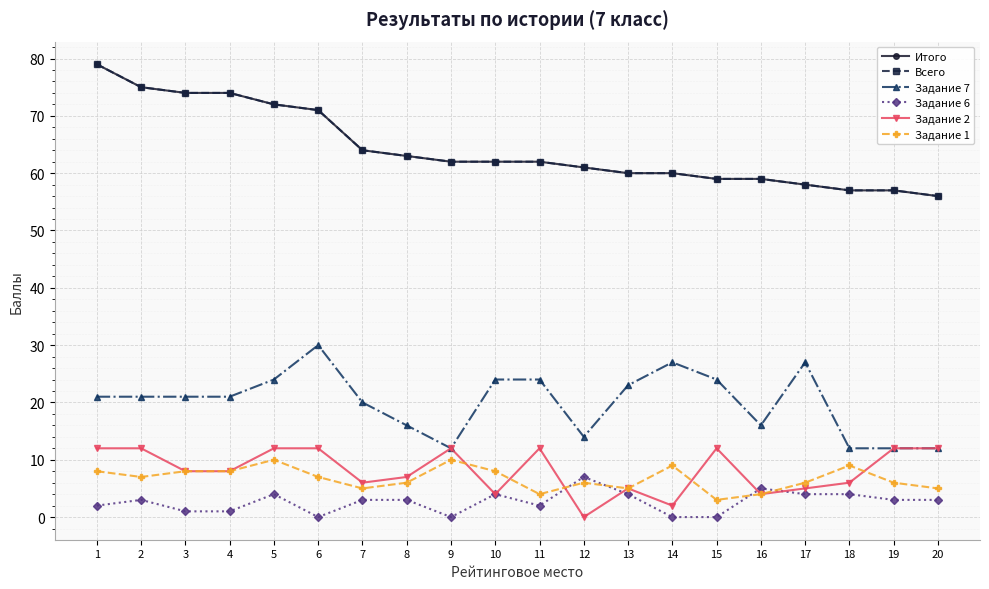

Is it true that Итого equals 88 at 14?

False